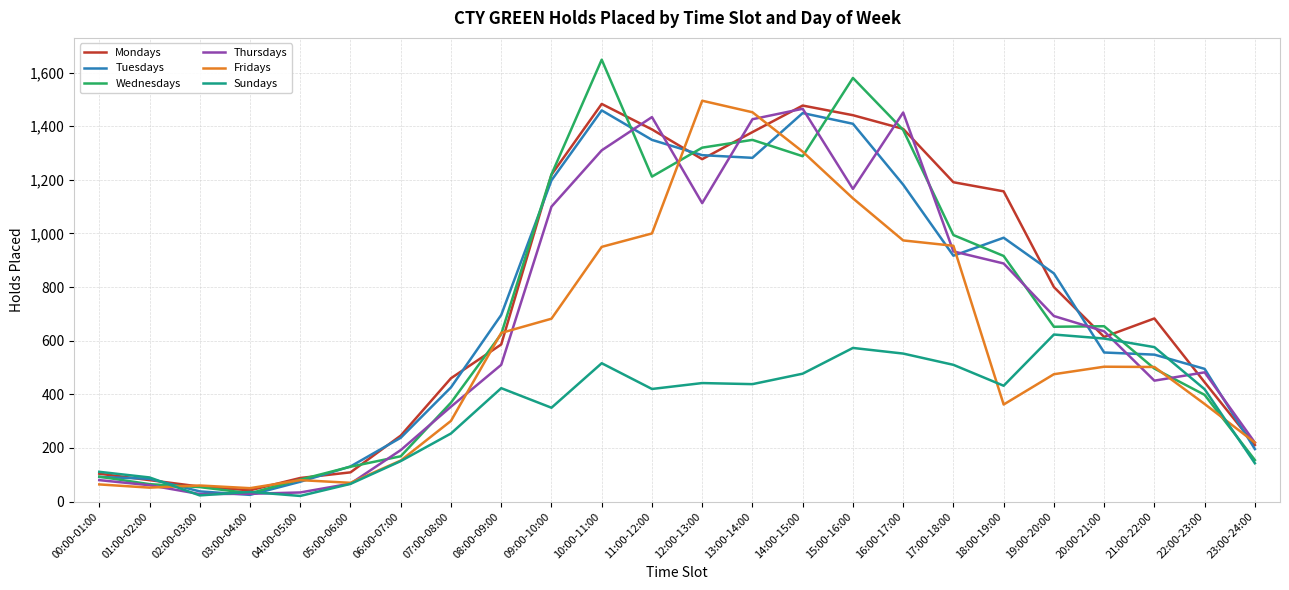

How many categories are shown in the chart?

24